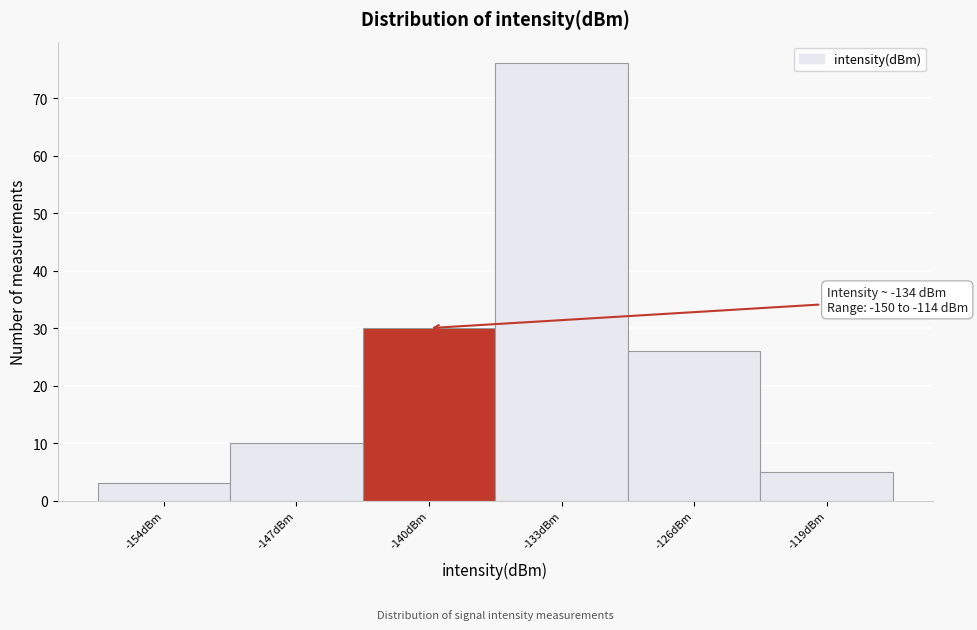

Reading left to right, list all the values displayed in this chart.

-154dBm=3	-147dBm=10	-140dBm=30	-133dBm=76	-126dBm=26	-119dBm=5